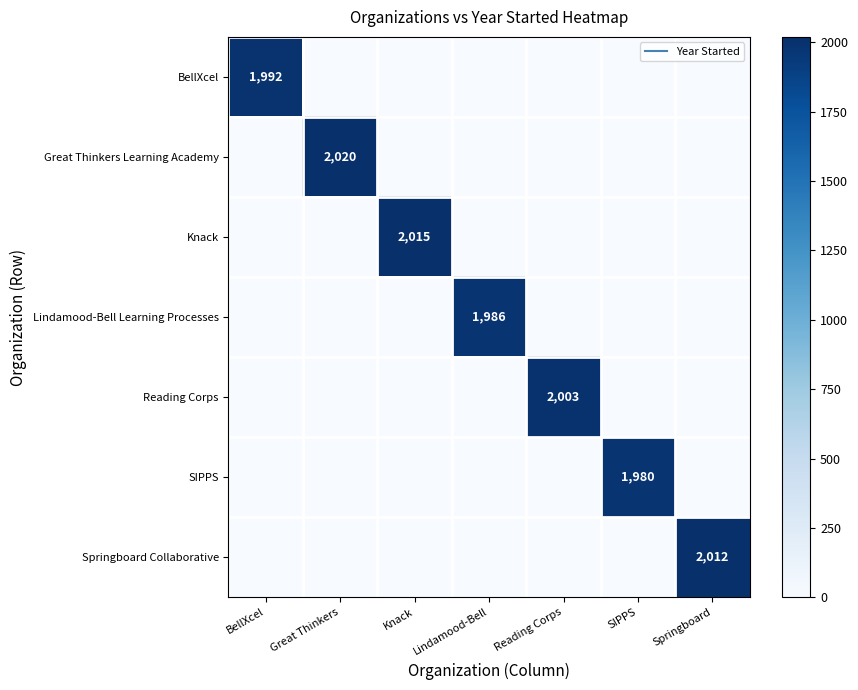

At how many categories does at least one series exceed 137?

7